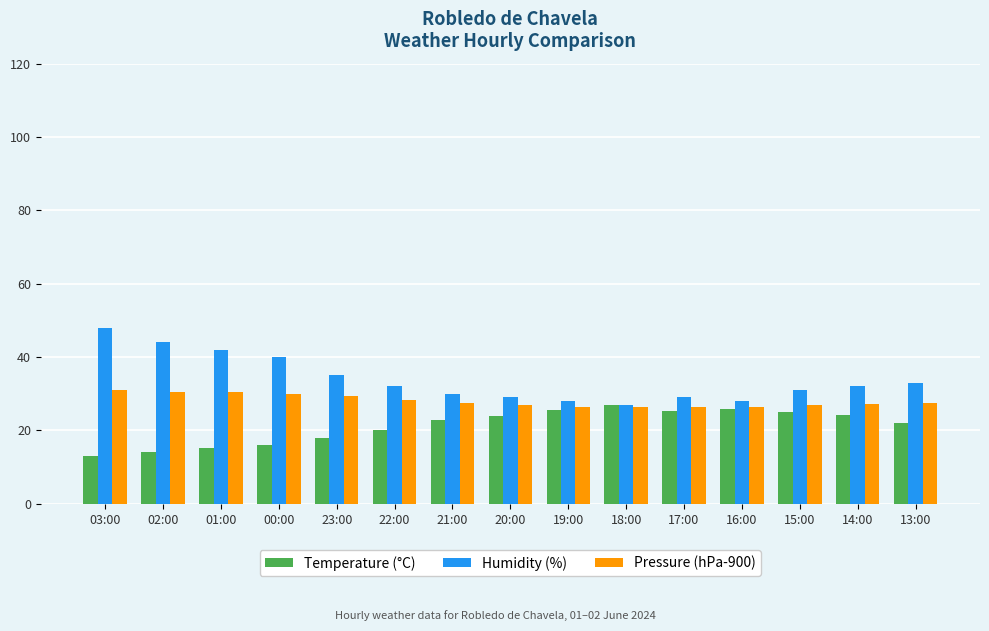

Which category has the lowest value across all series?

03:00